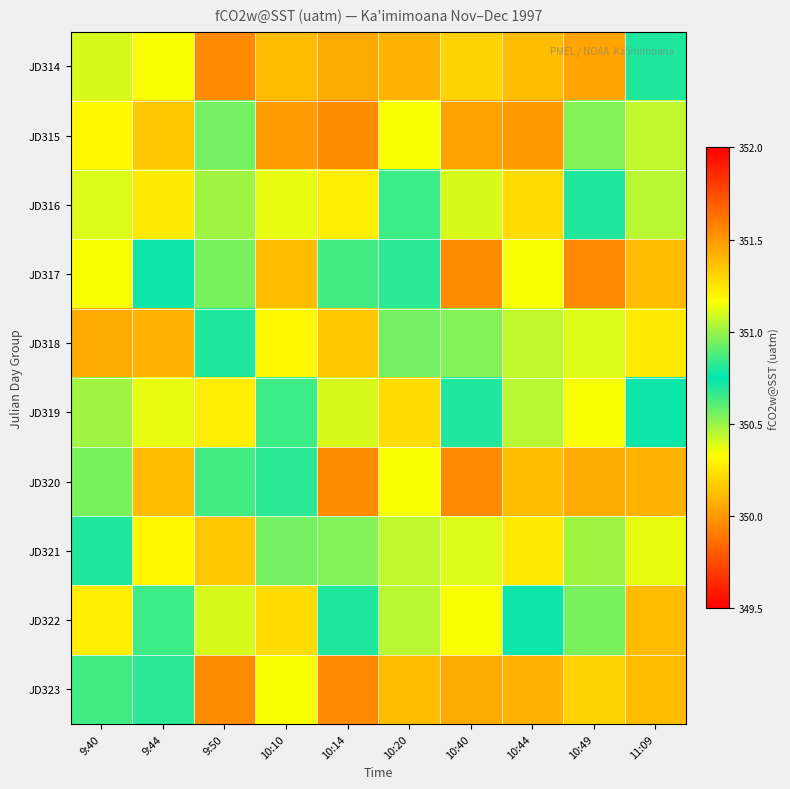

How many categories are shown in the chart?

10